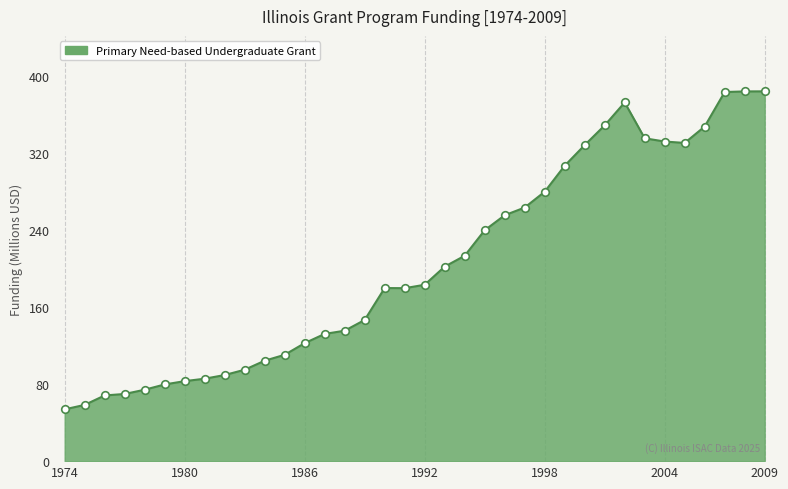

What is the maximum value shown in the chart?

383.9